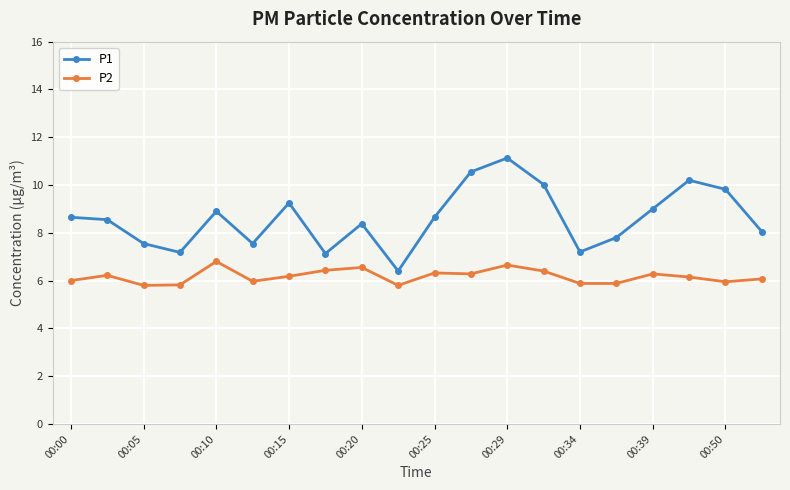

Which series has the largest total across all categories?

P1